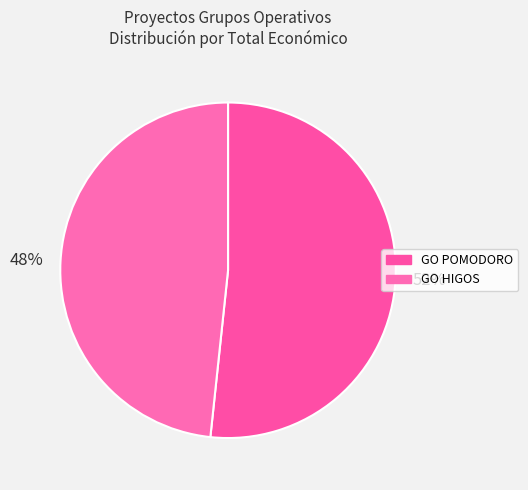

What is the largest slice in the pie chart?

52%